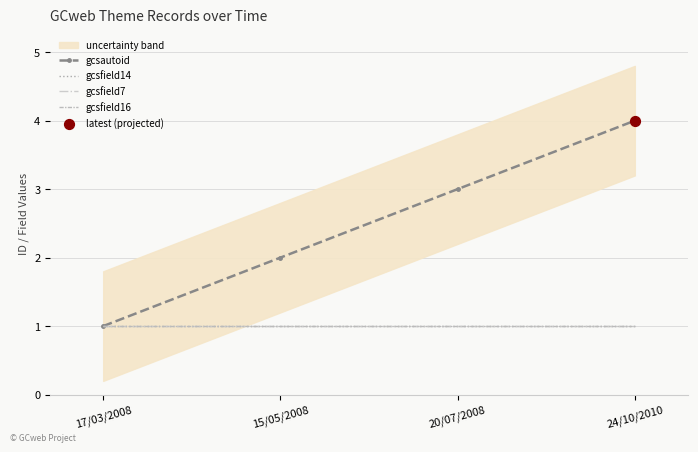

What are all the series names shown in the legend?

gcsautoid, gcsfield14, gcsfield7, gcsfield16